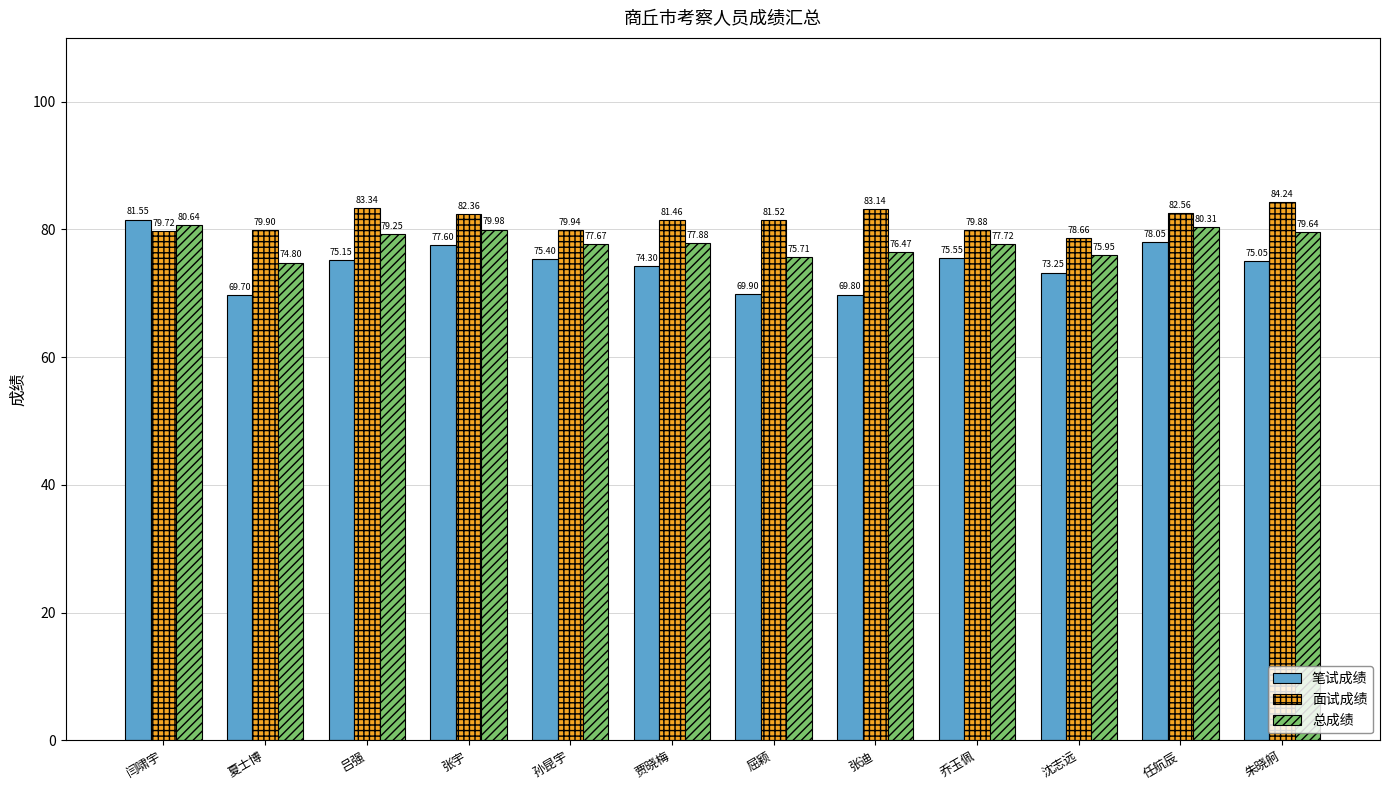

Rank the series by their average value, from highest to lowest.

面试成绩, 总成绩, 笔试成绩